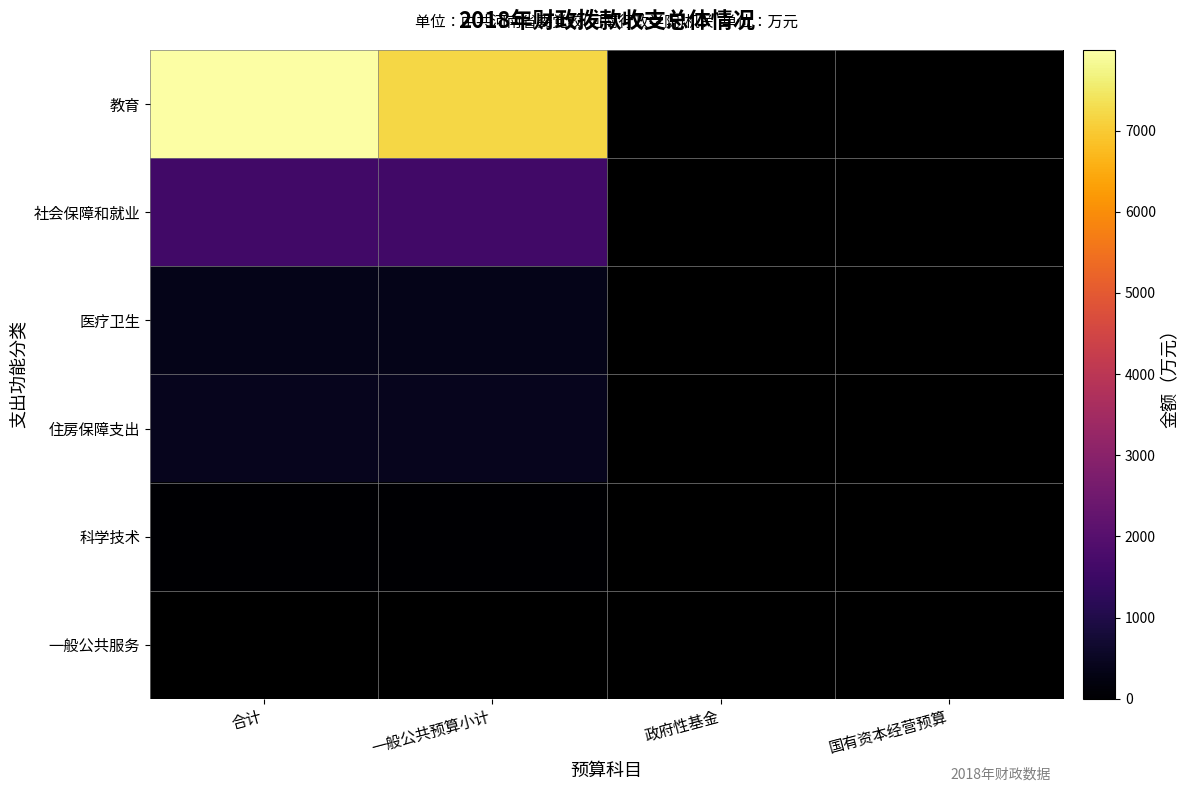

Rank the categories by 教育 value from highest to lowest.

合计, 一般公共预算小计, 政府性基金, 国有资本经营预算